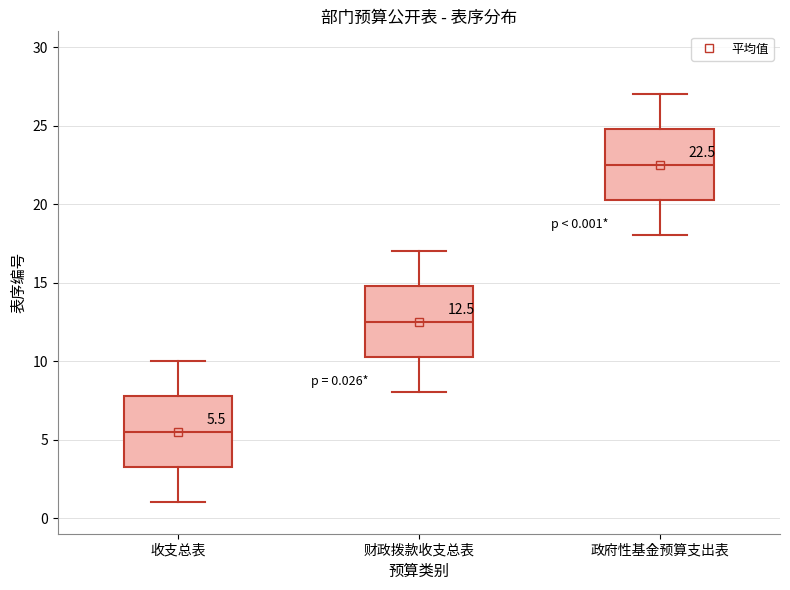

Which box's median line is the lowest?

收支总表